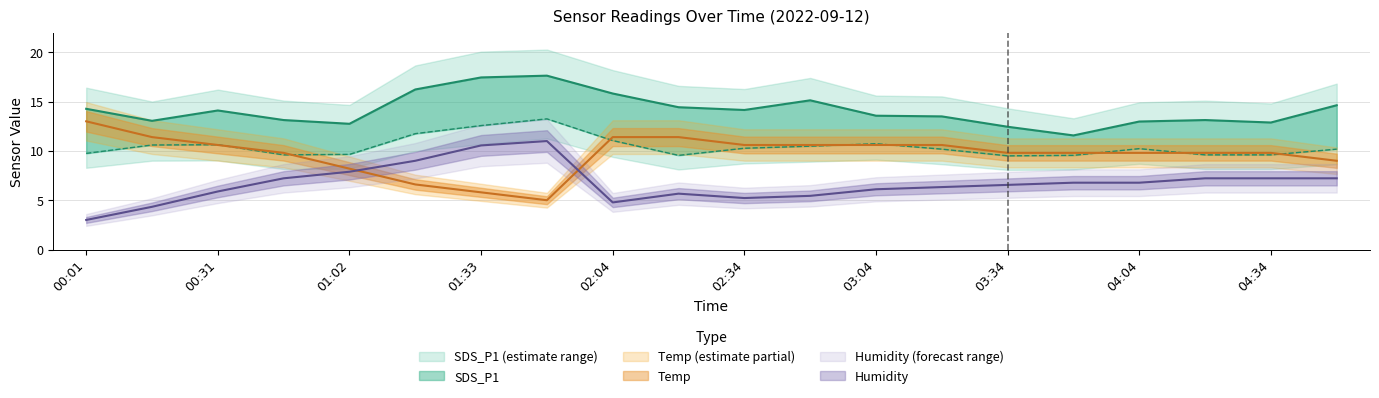

What position from the left is 04:04?

17